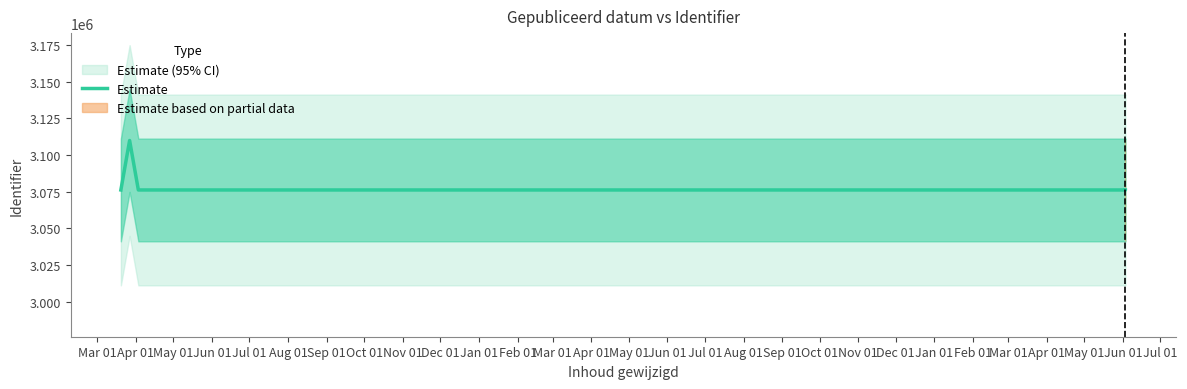

What is the sum of the values at Jul 01 and May 01?

6152324